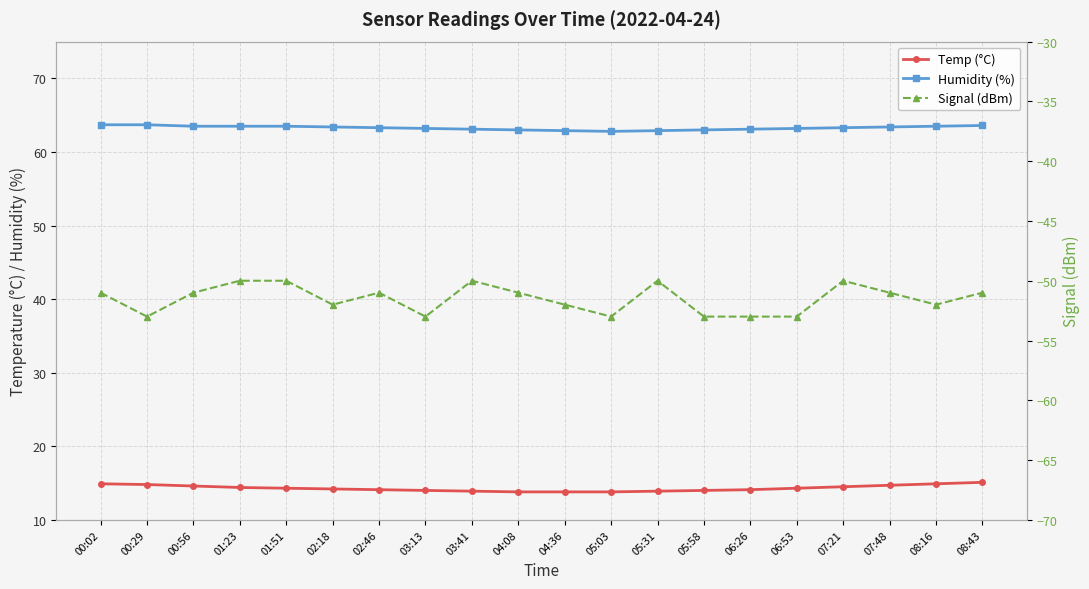

Where is the first local minimum for Humidity (%)?

05:03